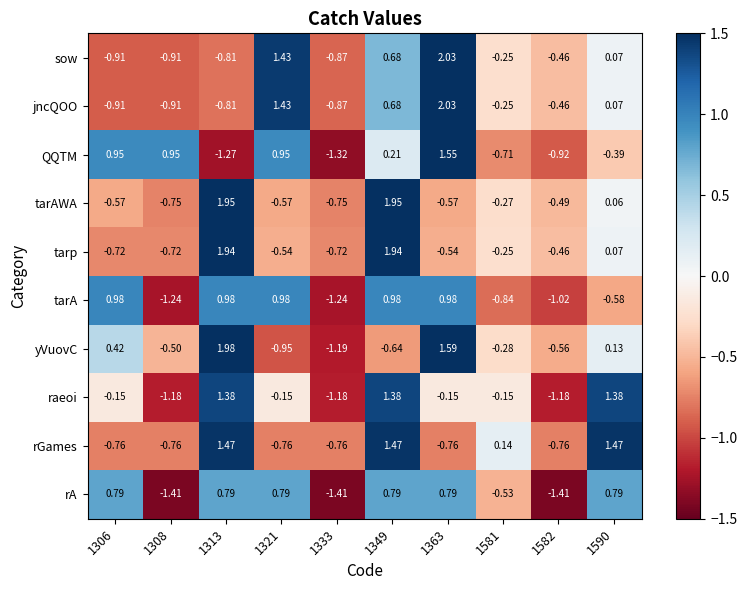

Between 1349 and 1582, which series saw the biggest shift?

raeoi